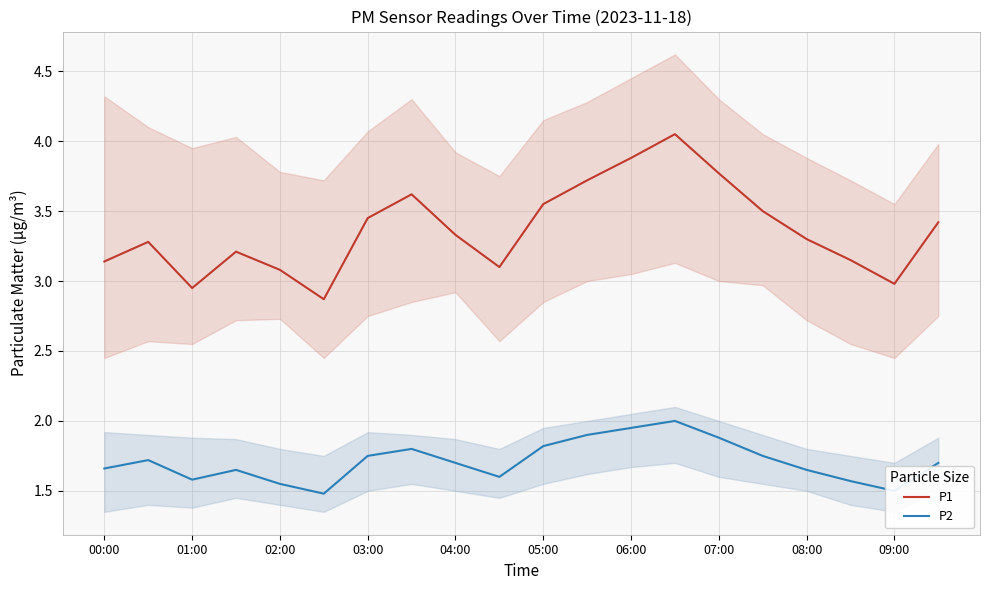

The P2 series shows 0.9 at 06:00. True or false?

False